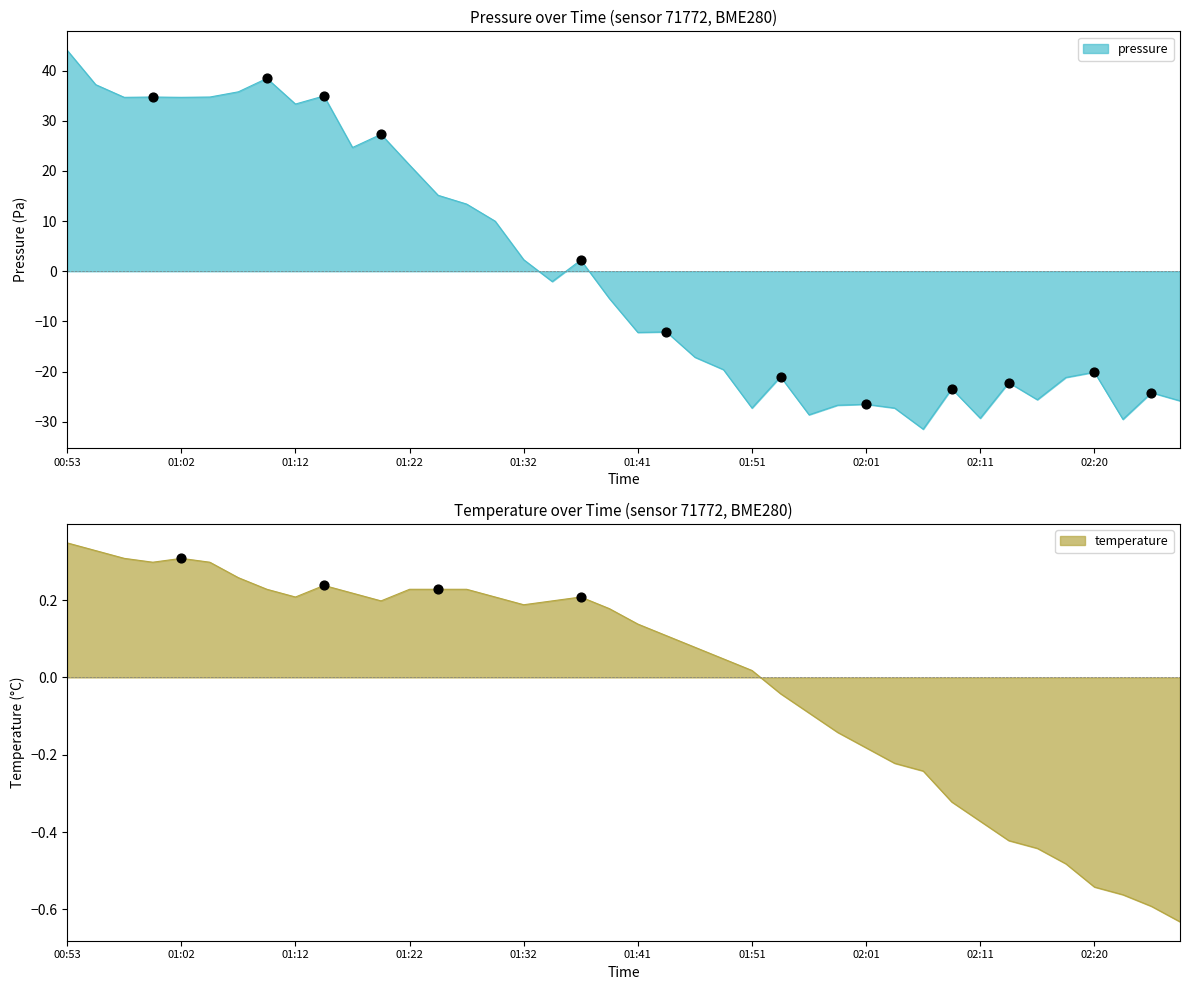

What is the total value across all series at 01:24?

15.4